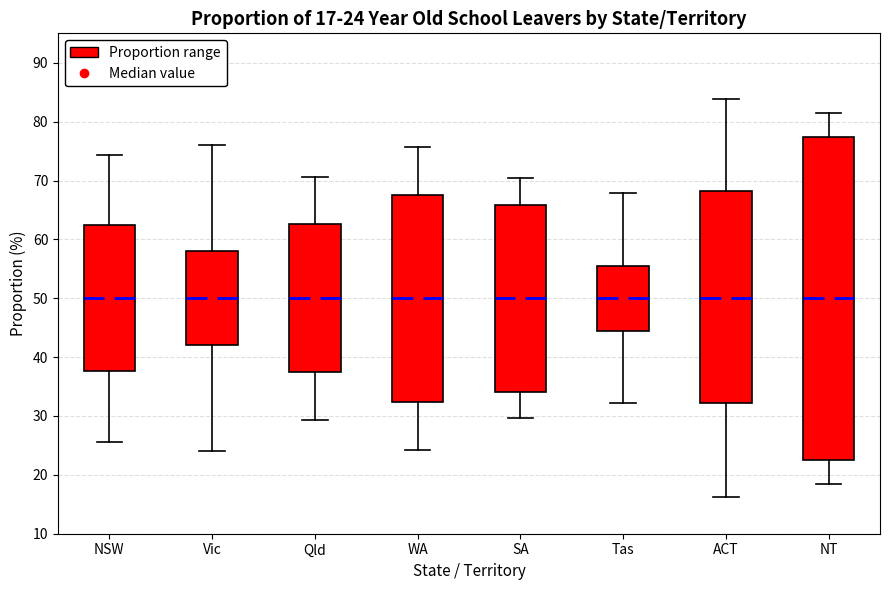

Which box is the tallest, from its lower edge to its upper edge?

NT